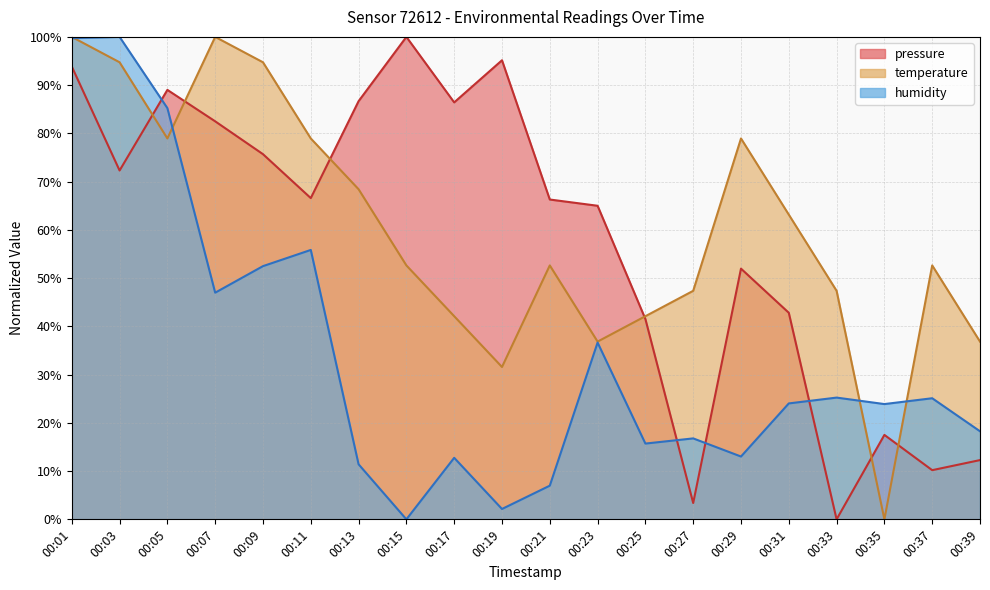

Which series has the largest total across all categories?

temperature